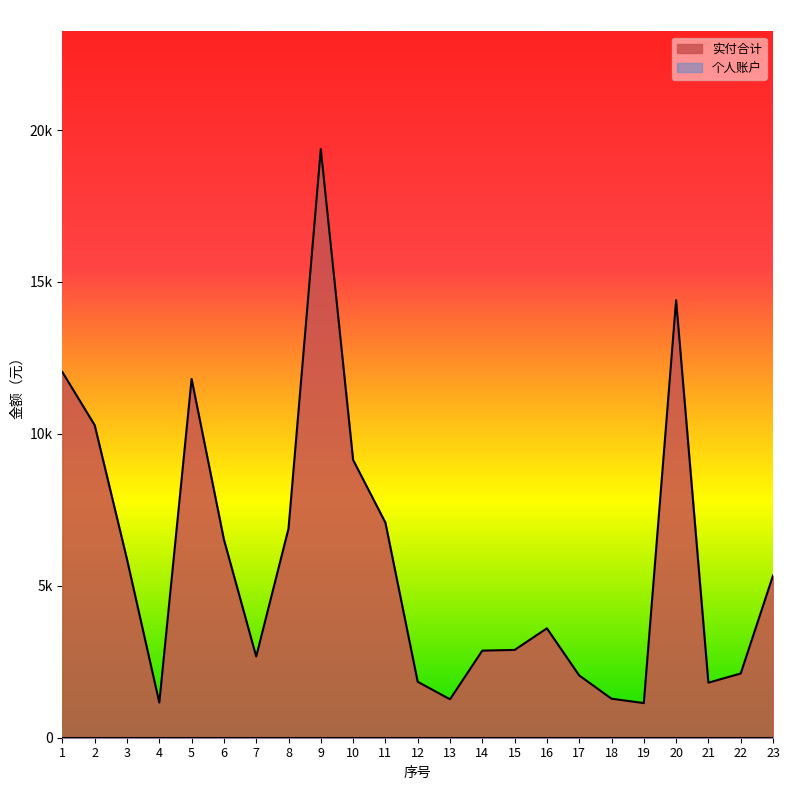

What is the value of the 6th point from the left?

6524.9